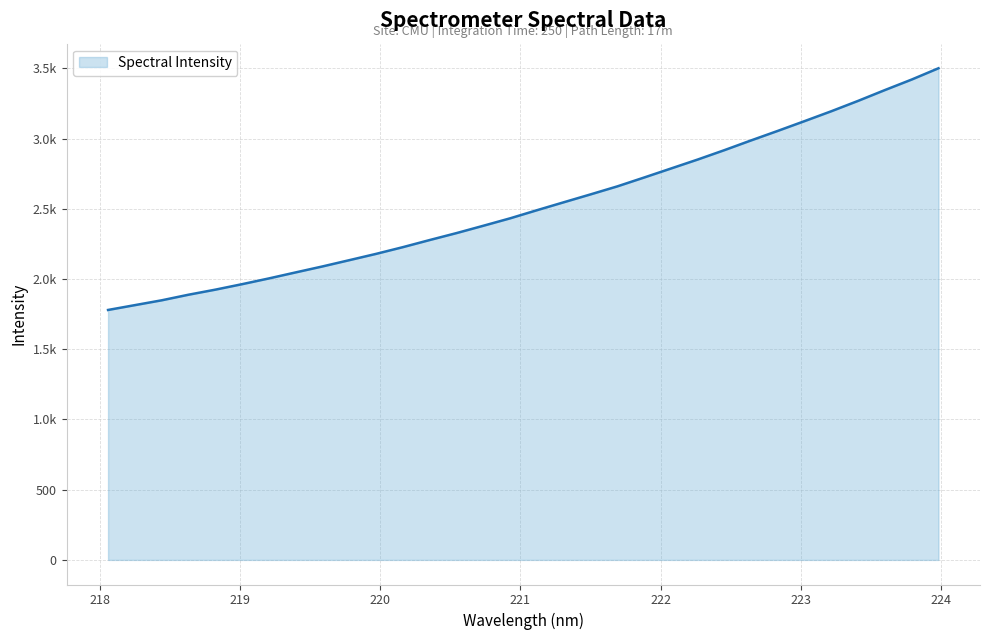

Does the chart display data point markers on the line(s)?

No